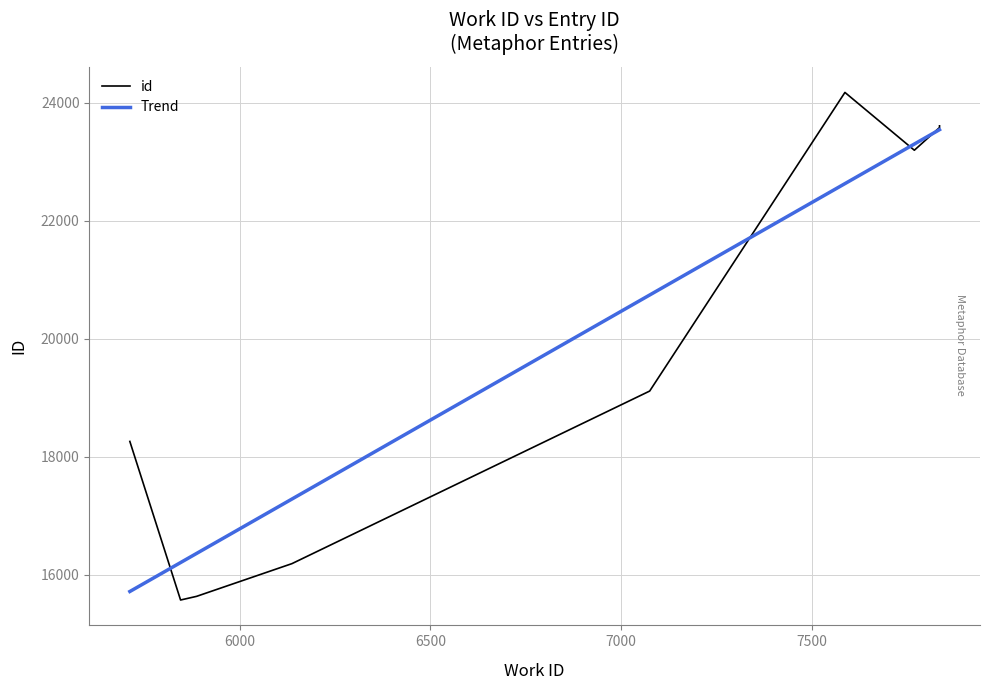

How many lines are shown in the chart?

2